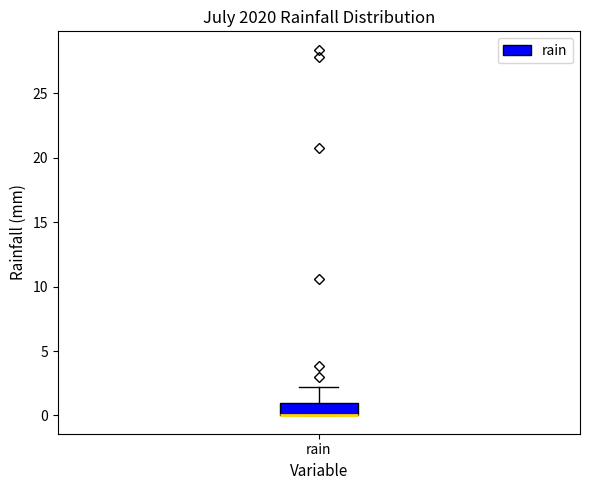

Transcribe this box plot: give where the median line is, the range the box spans, and where the two whiskers end, as read against the y-axis. The values are not printed on the chart, so give them approximately, as read against the axis.

median 0 (drawn on the box's lower edge), box 0 to 1, whiskers 0 to 2